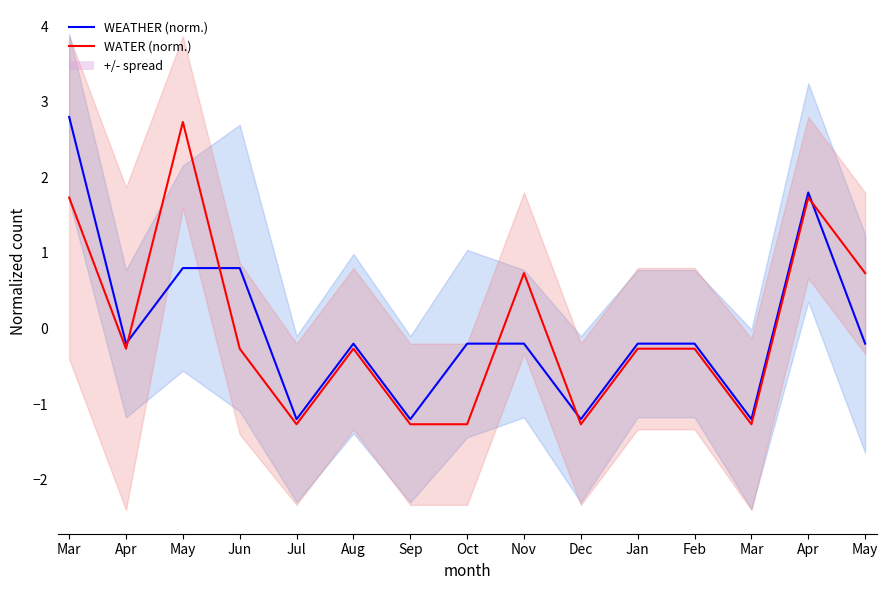

Between which two adjacent categories do WATER (norm.) and WEATHER (norm.) first intersect?

Apr and May